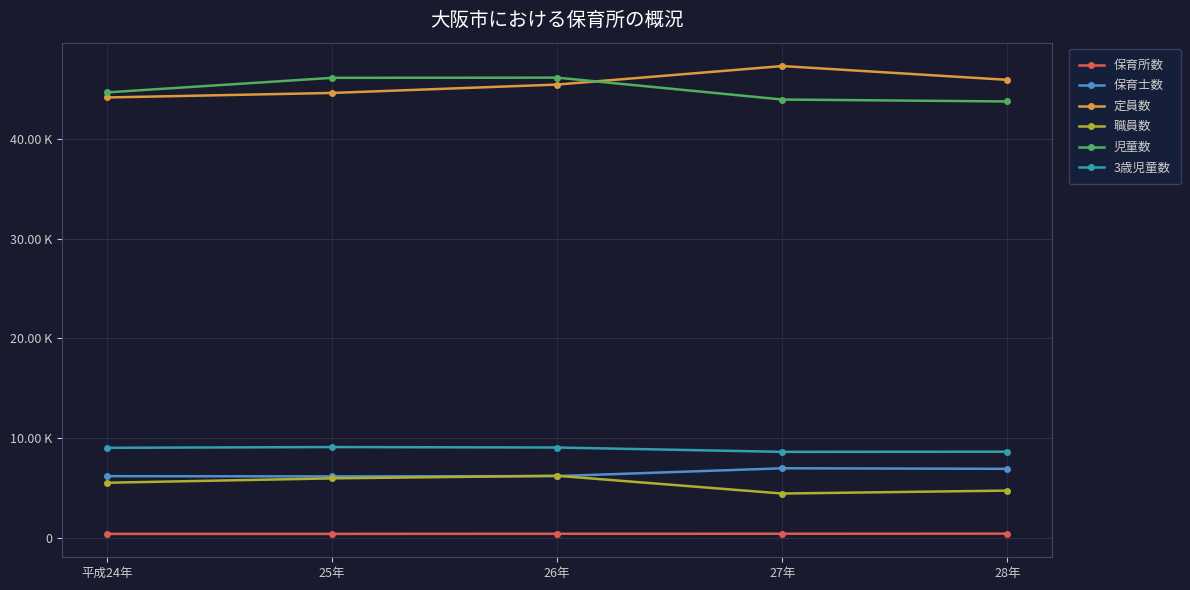

Where is the first local minimum for 職員数?

27年